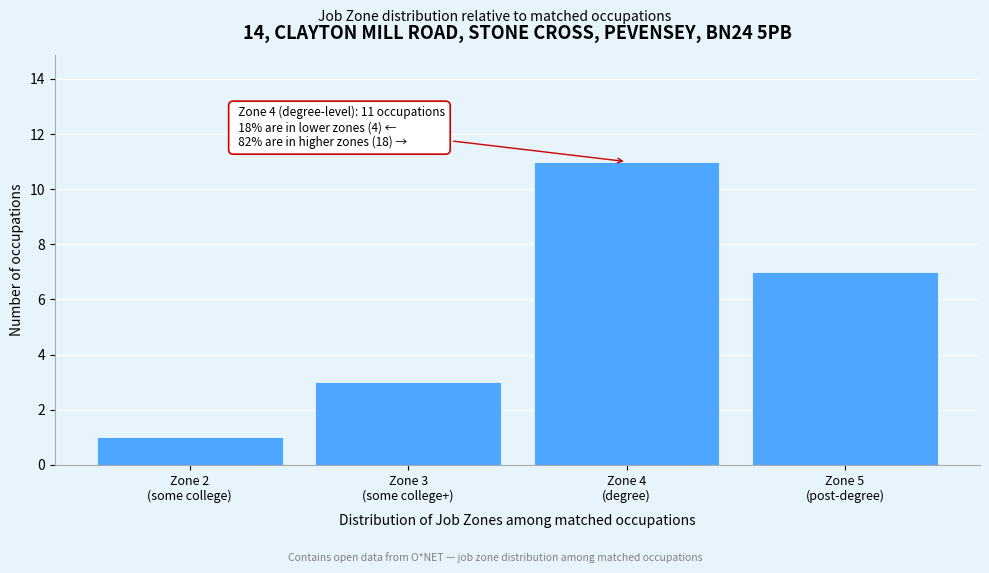

Reading right to left, extract all data points from this chart.

7	11	3	1